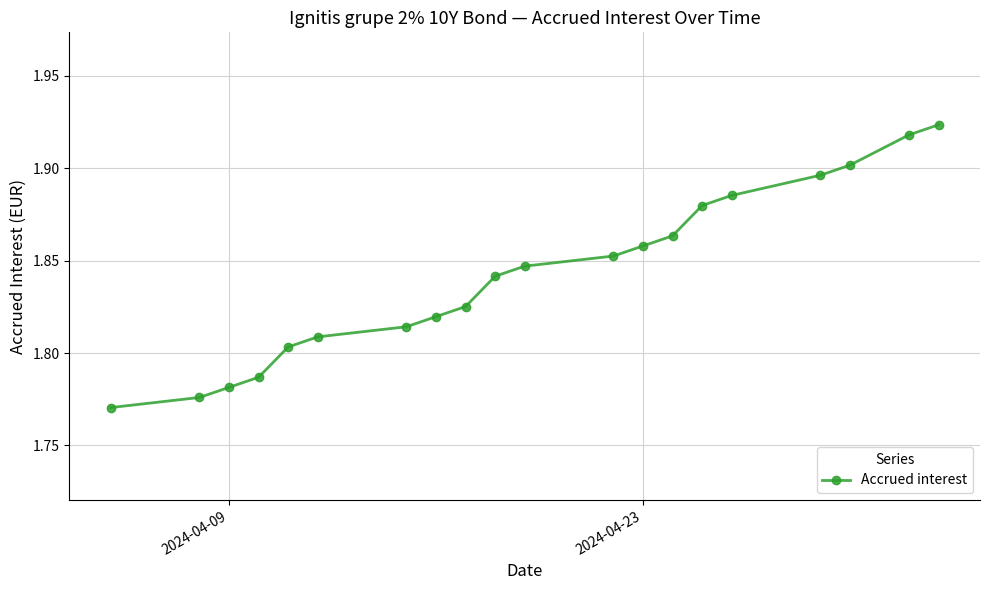

How many values are between 1 and 2?

20